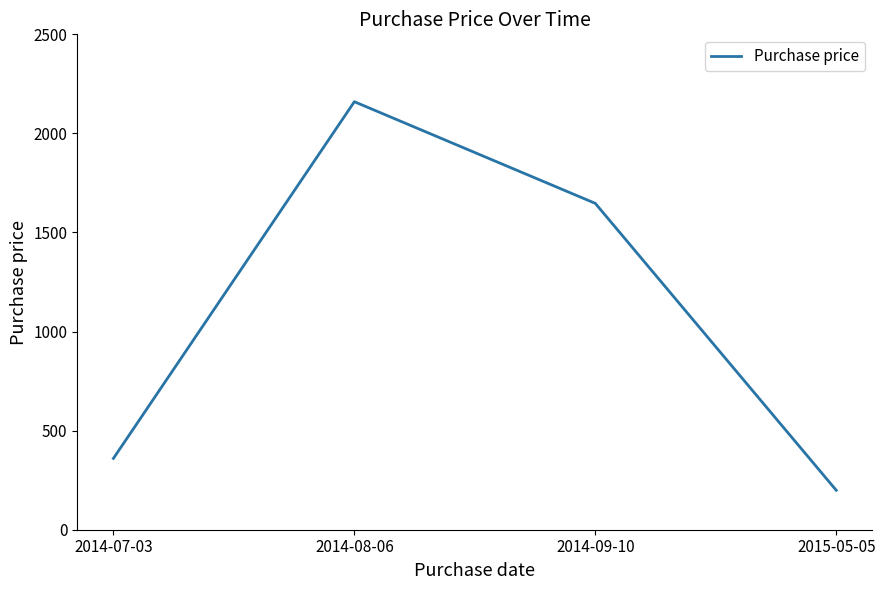

The value at 2014-09-10 is 1647.0. True or false?

True